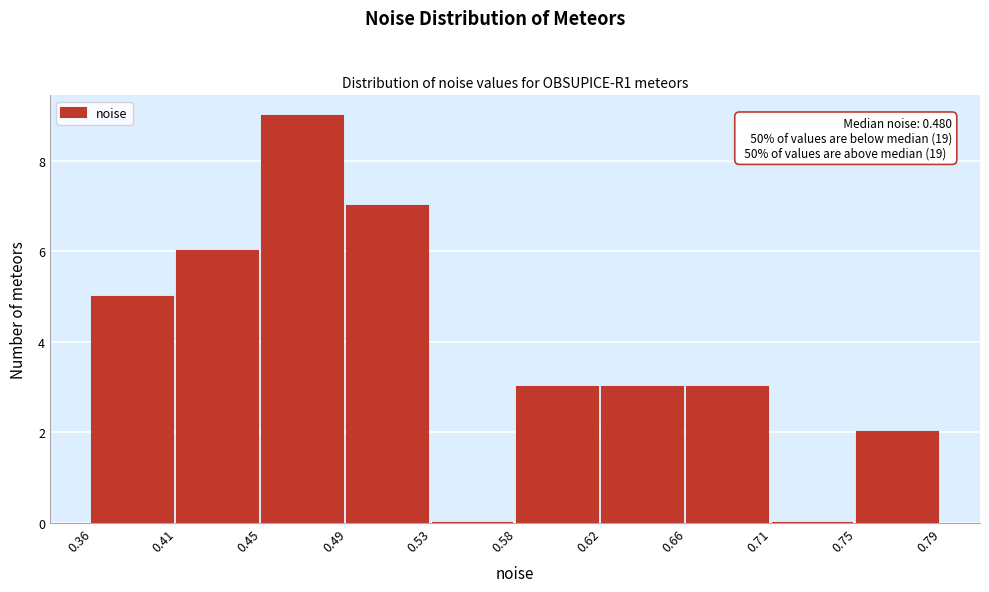

Over which range of the x-axis is the bar tallest?

0.45 to 0.49